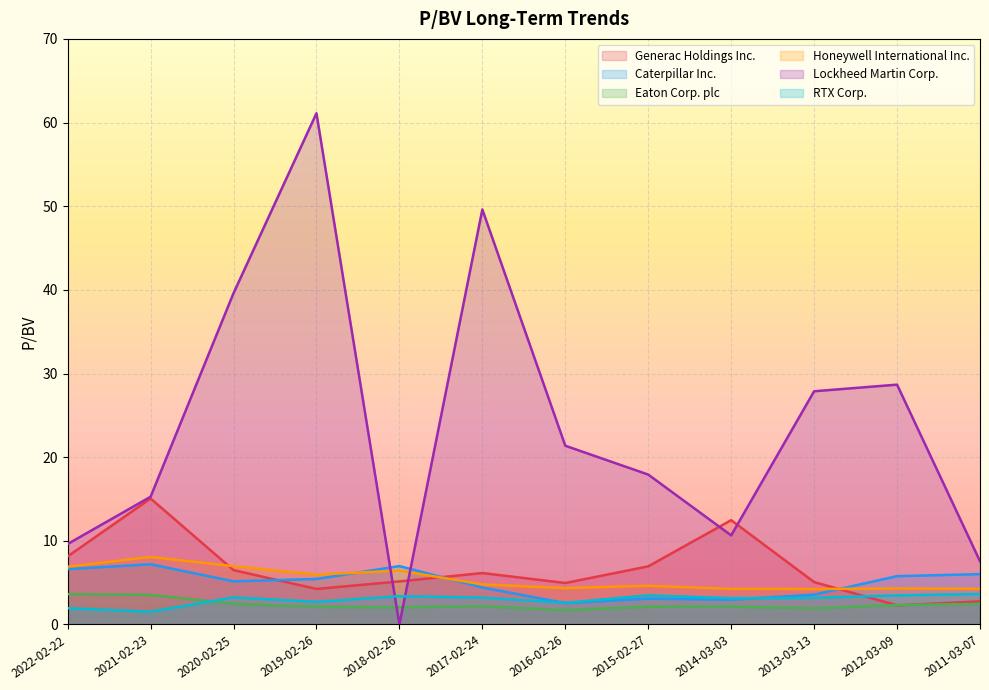

What is the minimum value for RTX Corp.?

1.5